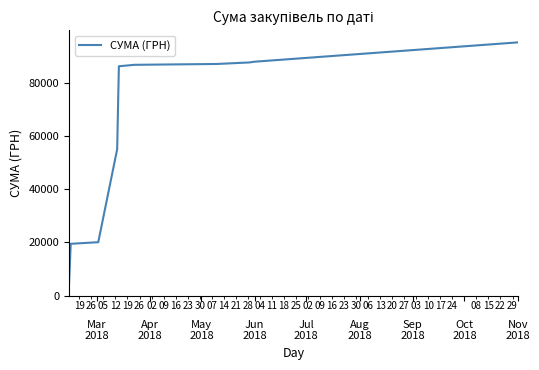

What is the smallest value displayed?

4503.0